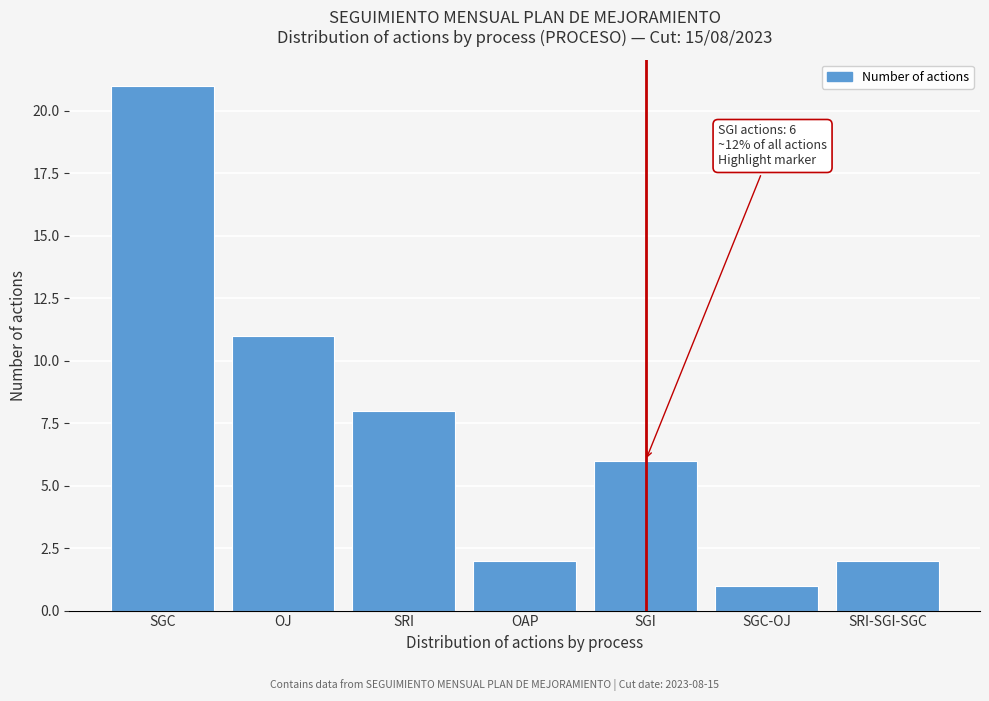

Reading left to right, what are all the values shown in this chart?

SGC=21	OJ=11	SRI=8	OAP=2	SGI=6	SGC-OJ=1	SRI-SGI-SGC=2